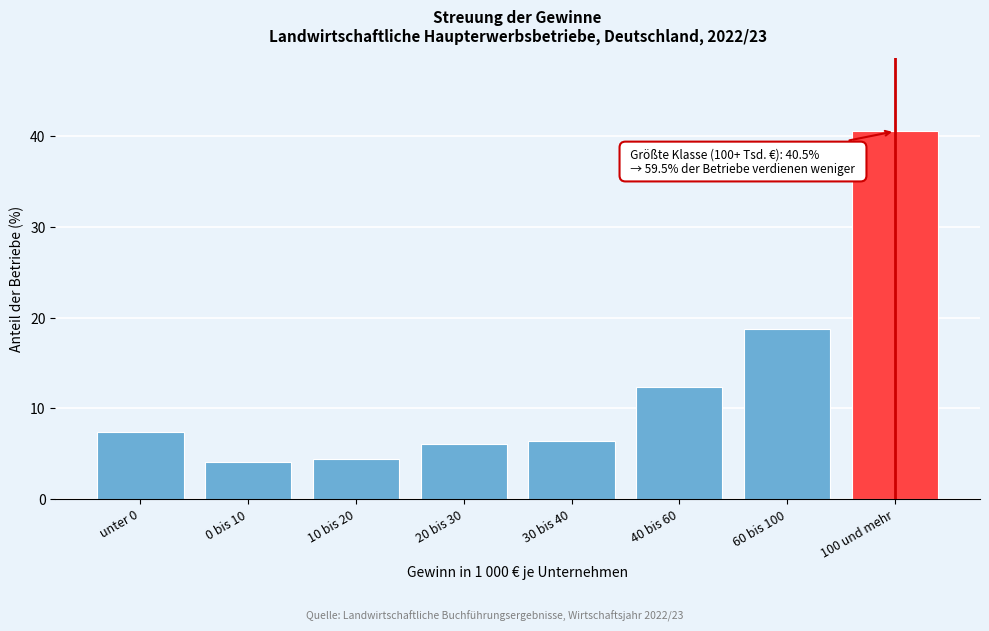

At which label is the value closest to 22?

60 bis 100